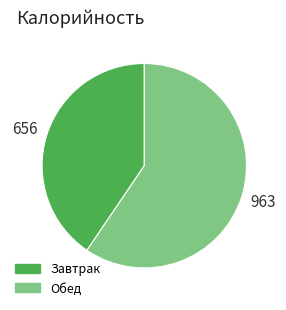

Do Обед and Завтрак together represent more than half of the pie?

Yes